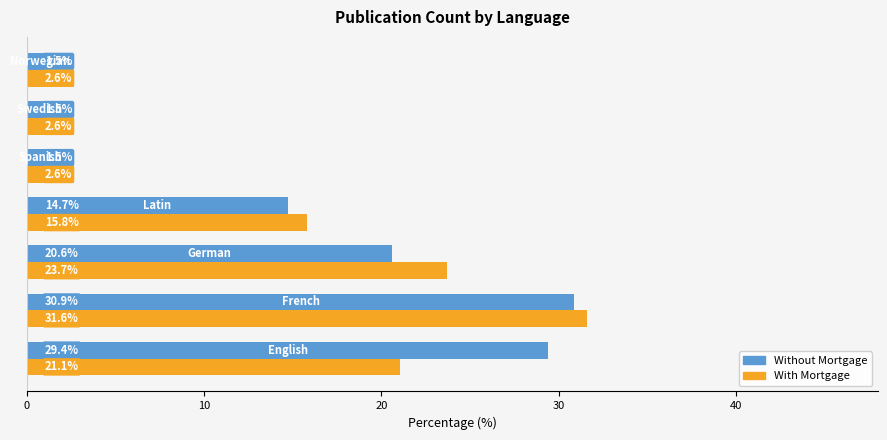

What is the minimum value shown in the chart?

1.5